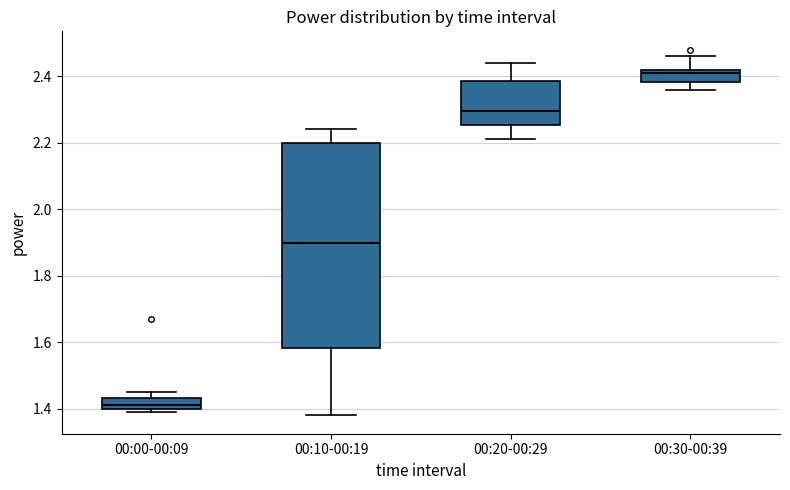

Comparing the boxes themselves (not the whiskers), which one is the tallest?

00:10-00:19